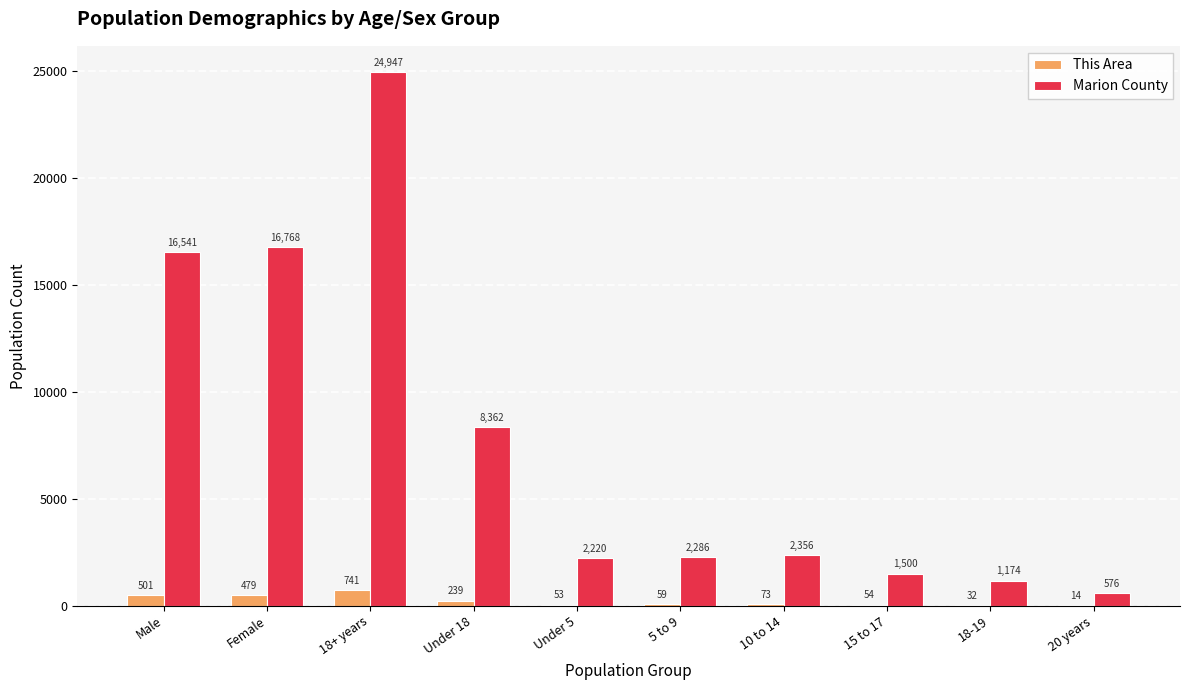

At which category is the sum across all series the highest?

18+ years